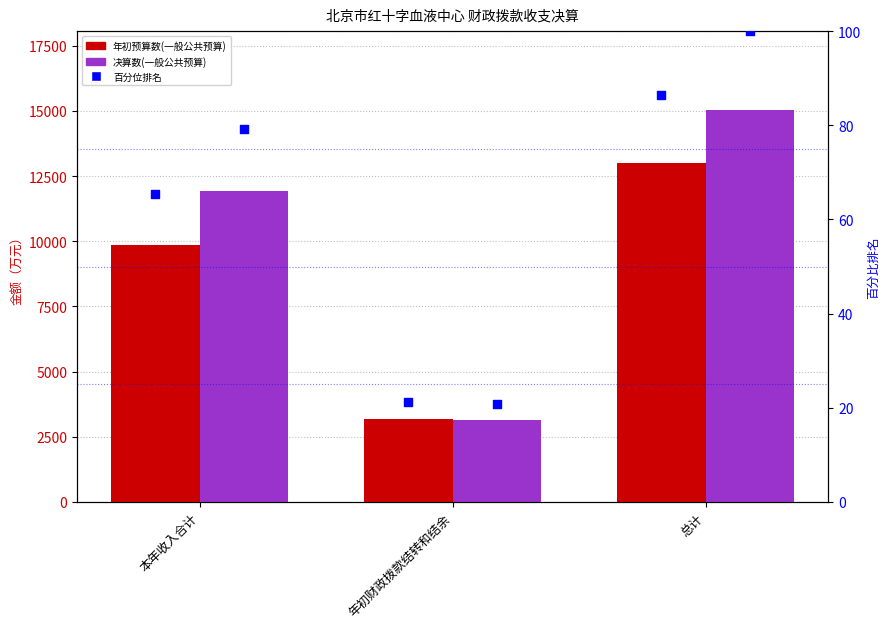

At how many categories does at least one series exceed 9959?

2